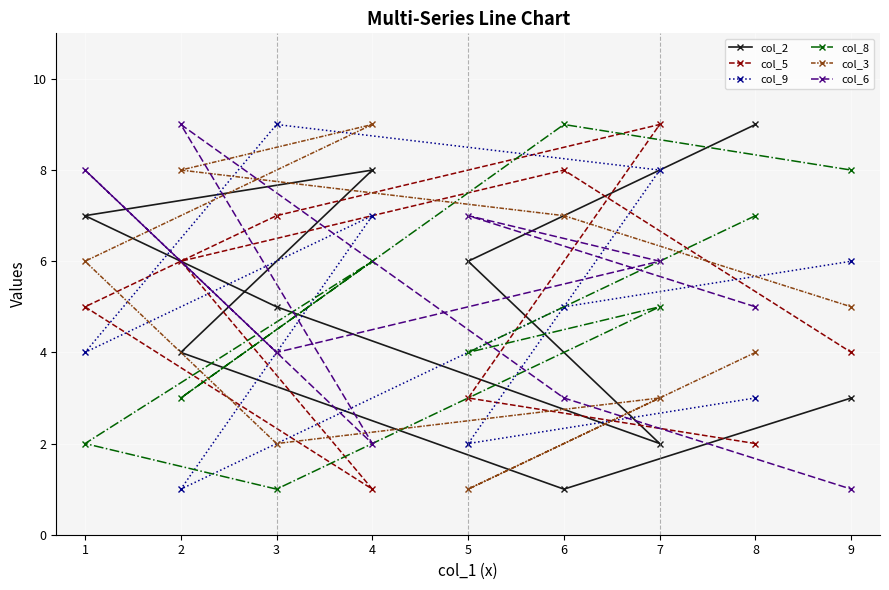

How many times do col_5 and col_9 cross each other?

6